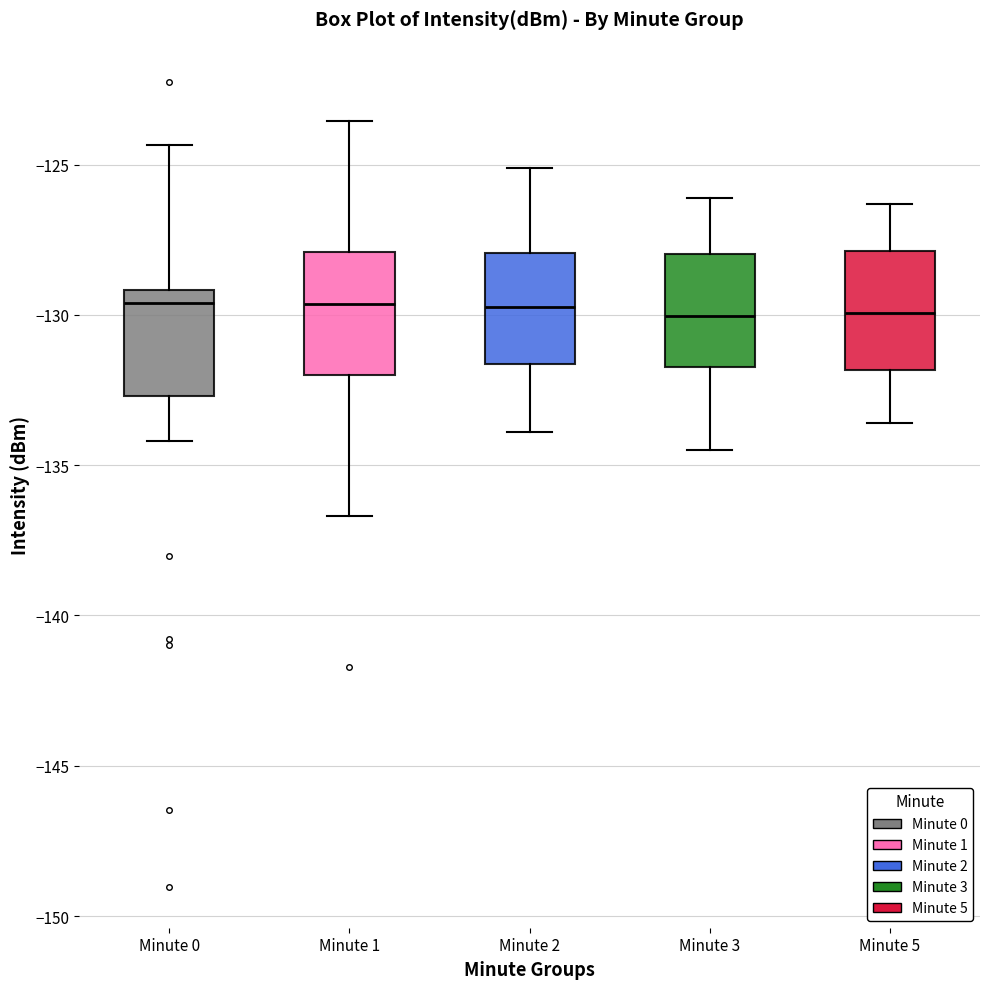

Where is the upper edge of the box for Minute 1 on the y-axis? The values are not printed on the chart, so give them approximately, as read against the axis.

-128.0